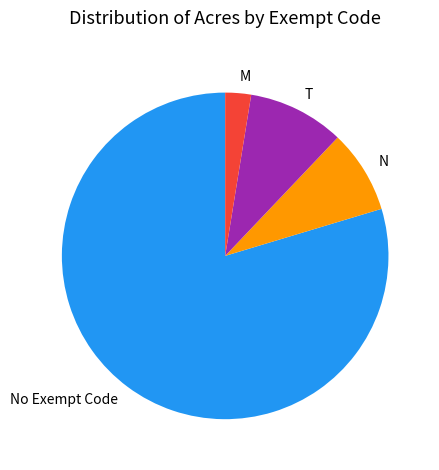

True or false: N accounts for 8% of the total.

True